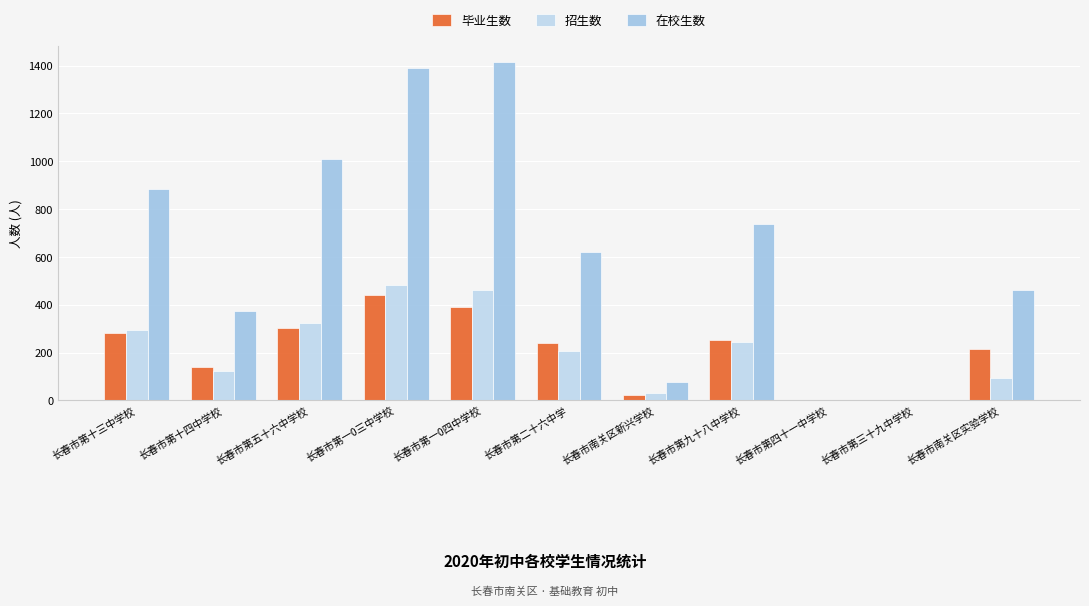

Is it true that 招生数 equals 67 at 长春市第五十六中学校?

False